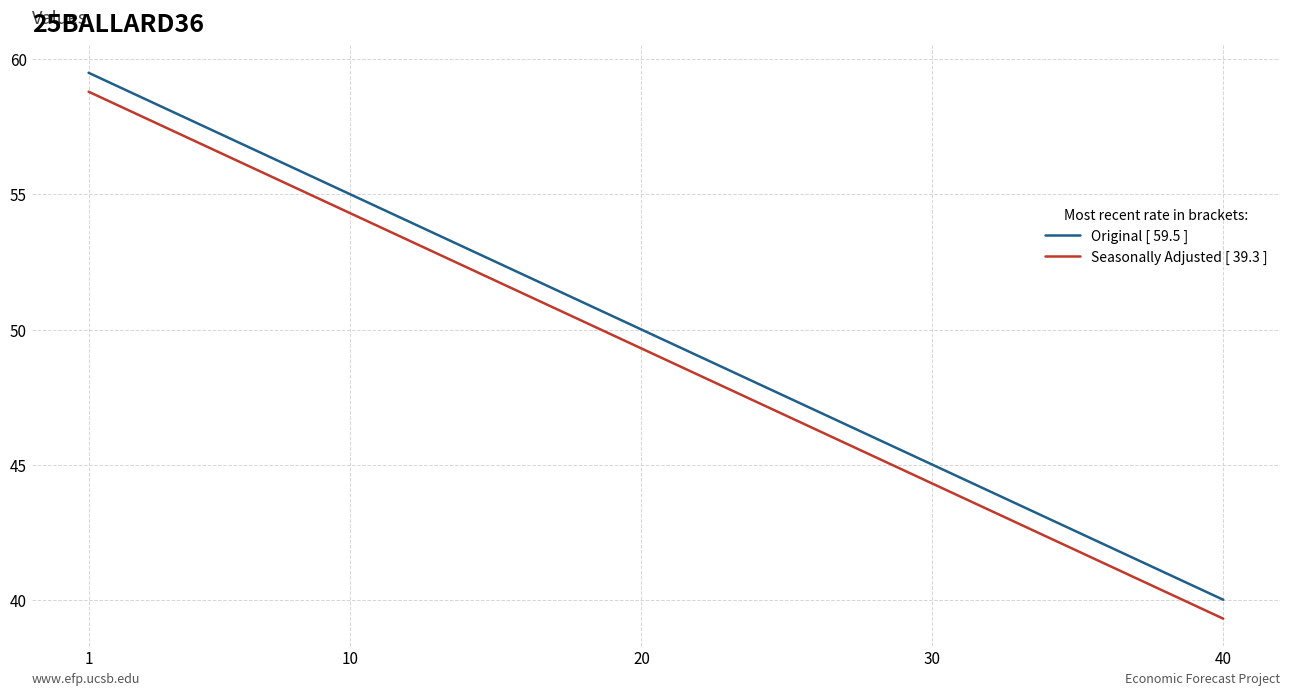

What is the minimum value for Original [ 59.5 ]?

40.0